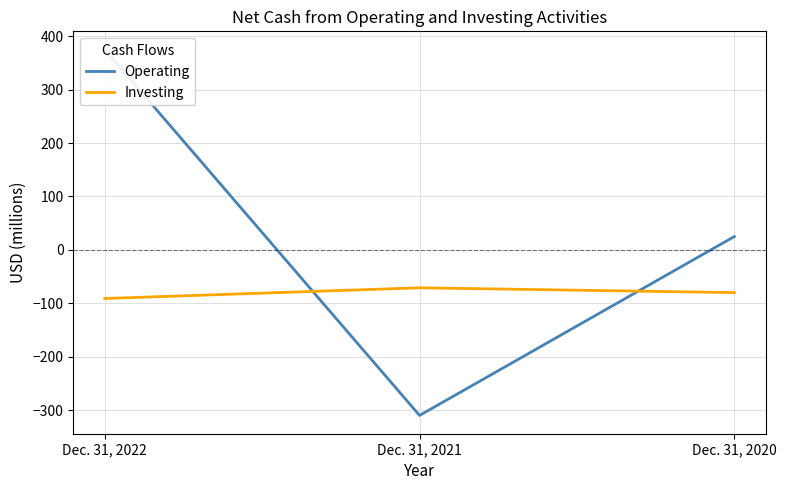

How many lines are shown in the chart?

2